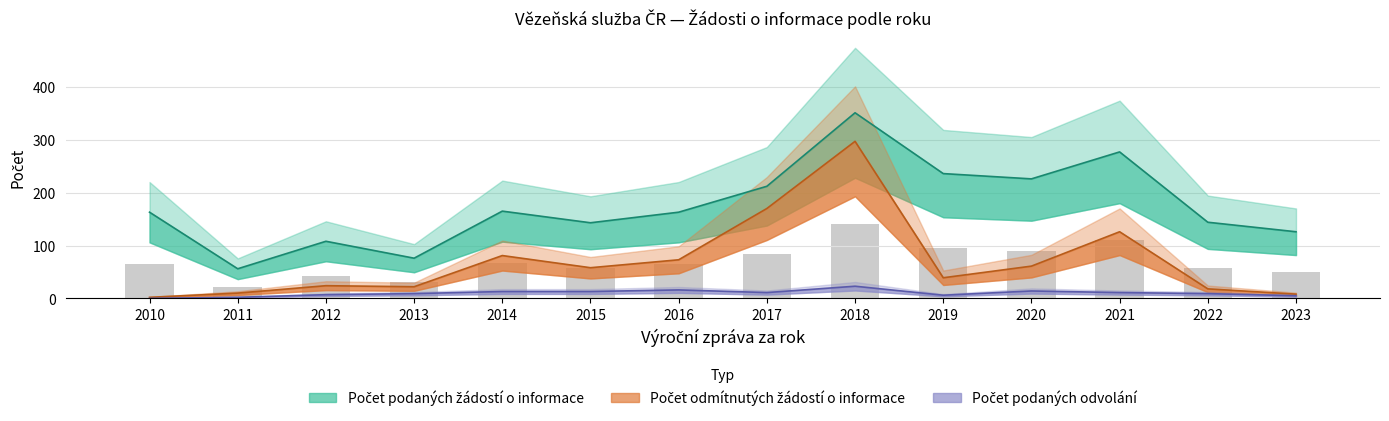

What is the sum of the Počet podaných žádostí o informace values at 2022 and 2017?

356